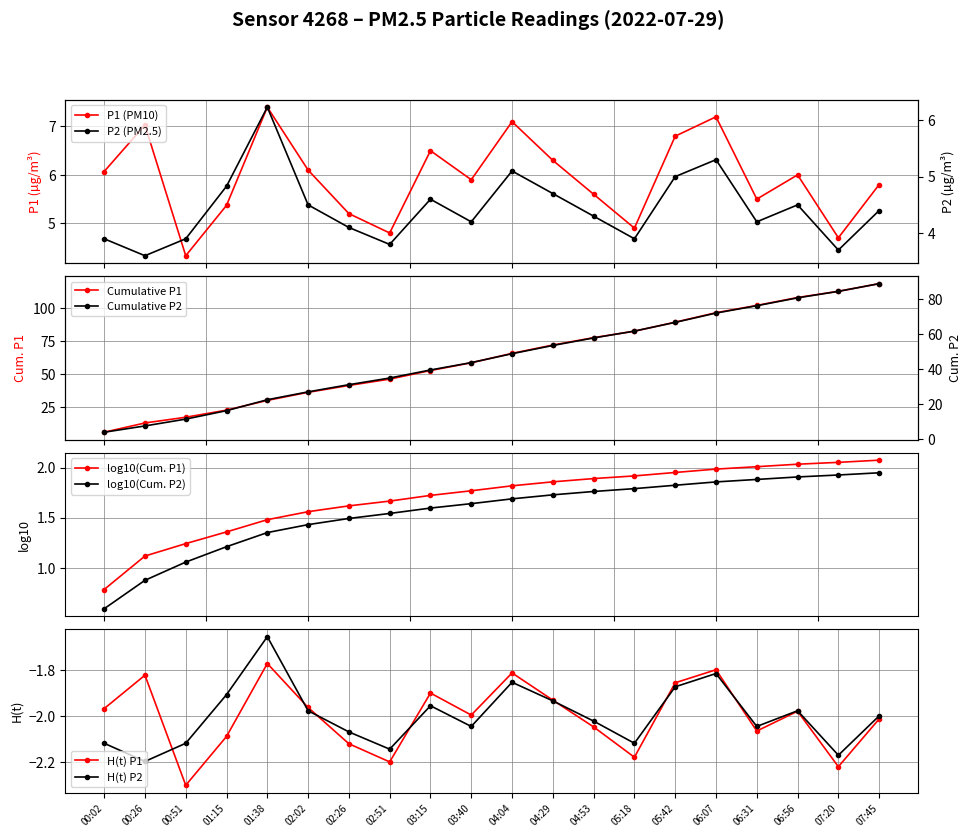

What is the difference between the P2 values at 06:56 and 06:31?

0.3